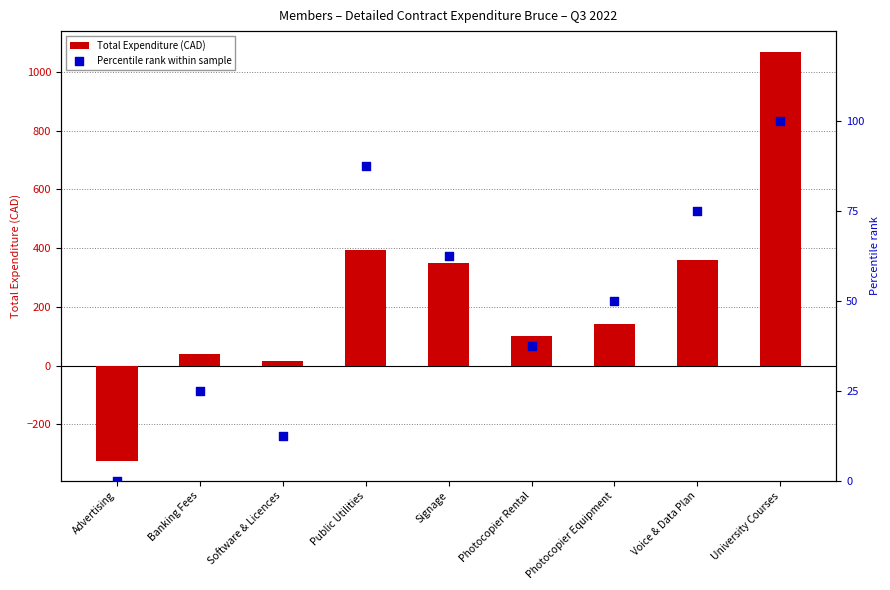

What are all the series names shown in the legend?

Total Expenditure (CAD), Percentile rank within sample